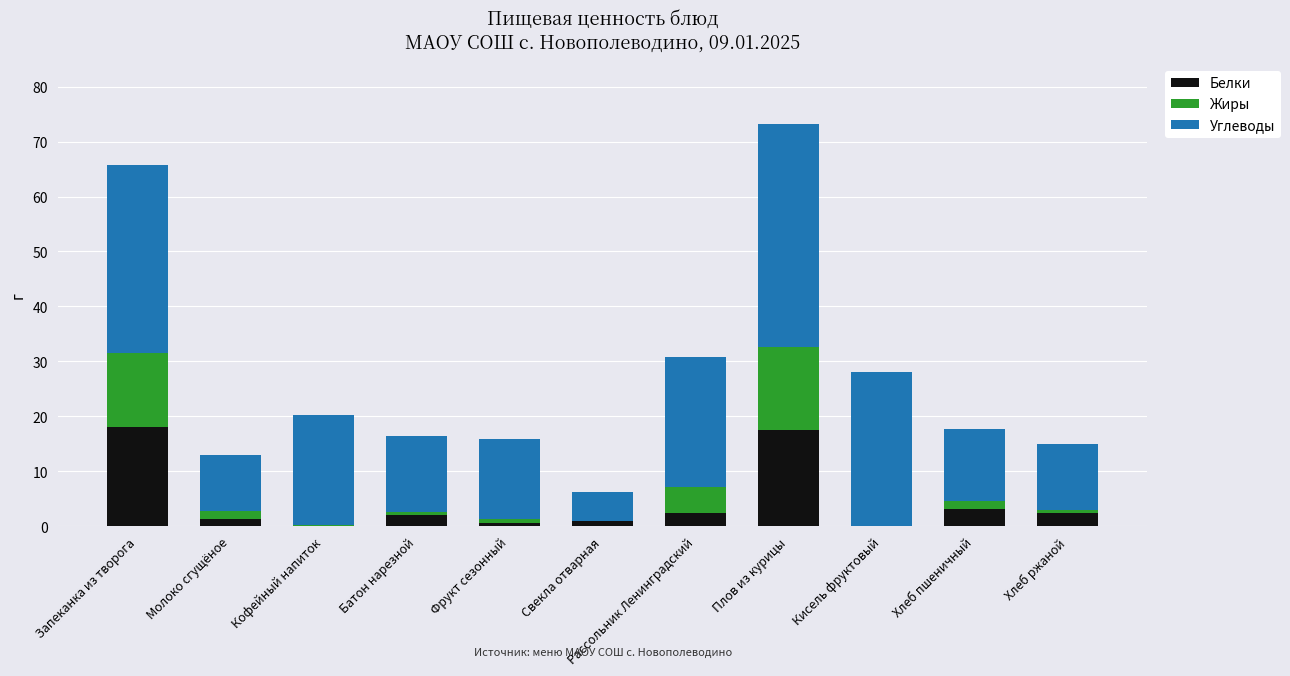

How many series are shown in this chart?

3